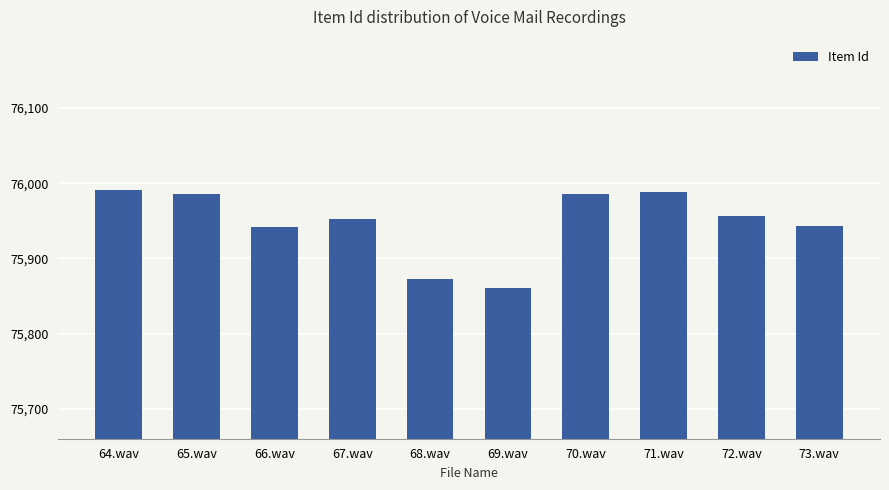

What value does the data have at 69.wav, to the nearest 5?

75860